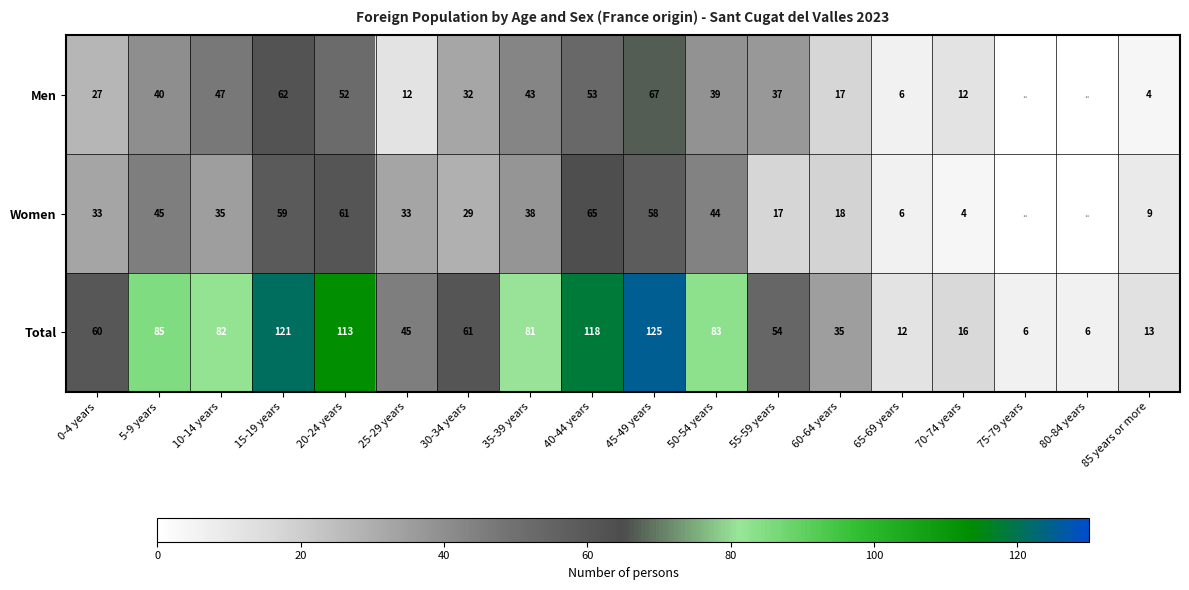

At which label is Total closest to 65?

30-34 years